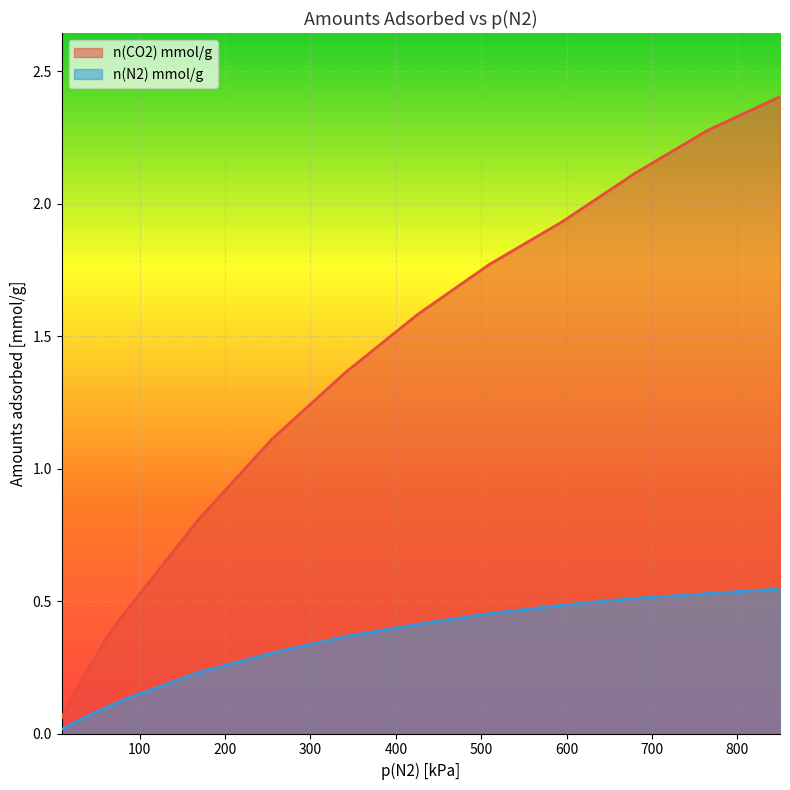

What is the sum of all n(CO2) mmol/g values?

18.1